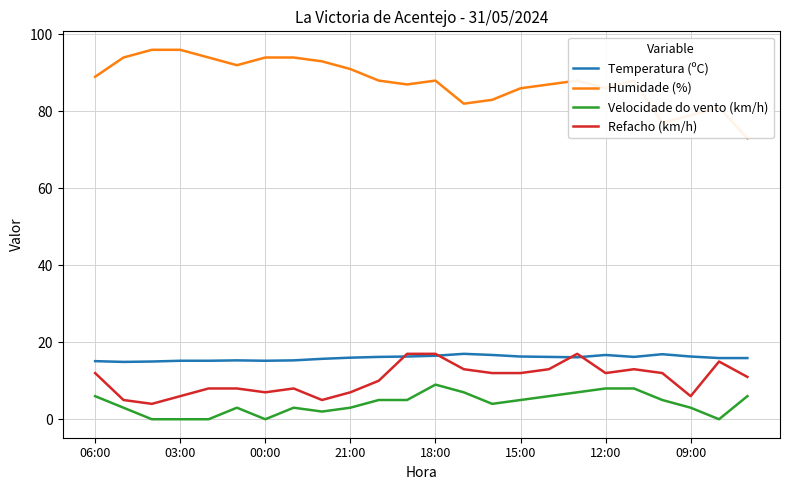

Reading right to left, extract all data points from this chart.

Temperatura (ºC): 15.9	15.9	16.3	16.9	16.2	16.7	16.1	16.2	16.3	16.7	17.0	16.5	16.3	16.2	16.0	15.7	15.3	15.2	15.3	15.2	15.2	15.0	14.9	15.1
Humidade (%): 73.0	81.0	79.0	77.0	88.0	86.0	88.0	87.0	86.0	83.0	82.0	88.0	87.0	88.0	91.0	93.0	94.0	94.0	92.0	94.0	96.0	96.0	94.0	89.0
Velocidade do vento (km/h): 6.0	0.0	3.0	5.0	8.0	8.0	7.0	6.0	5.0	4.0	7.0	9.0	5.0	5.0	3.0	2.0	3.0	0.0	3.0	0.0	0.0	0.0	3.0	6.0
Refacho (km/h): 11.0	15.0	6.0	12.0	13.0	12.0	17.0	13.0	12.0	12.0	13.0	17.0	17.0	10.0	7.0	5.0	8.0	7.0	8.0	8.0	6.0	4.0	5.0	12.0